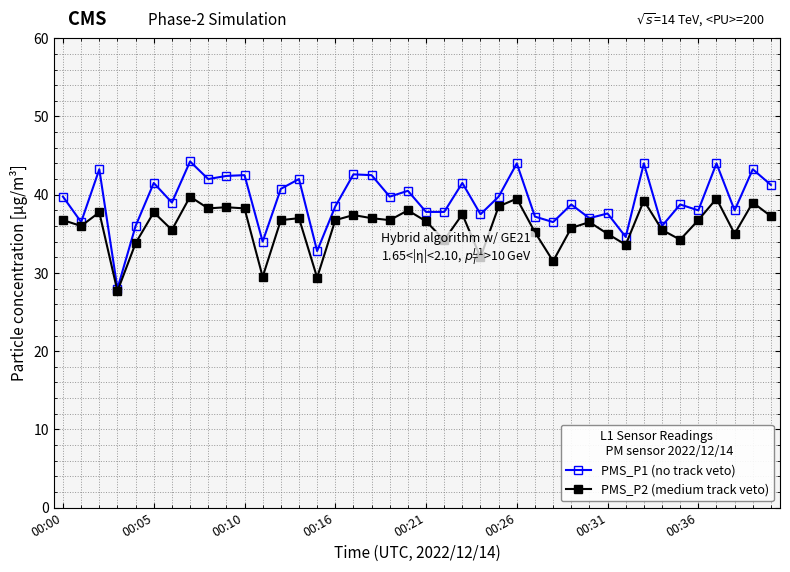

Which series has the widest spread of values?

PMS_P1 (no track veto)